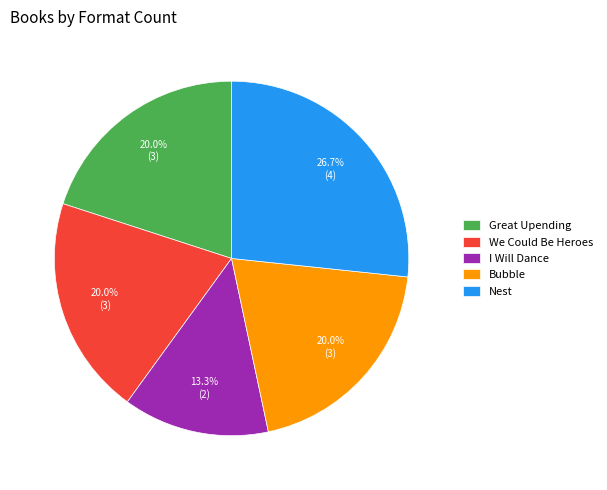

Is it true that We Could Be Heroes is 20% of the pie?

True